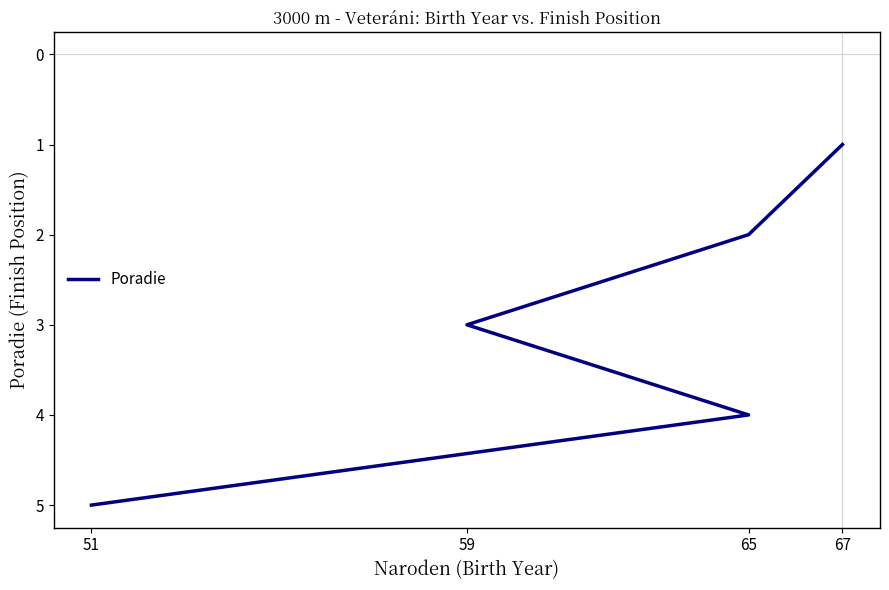

What is the sum of the values at 59 and 65?

5